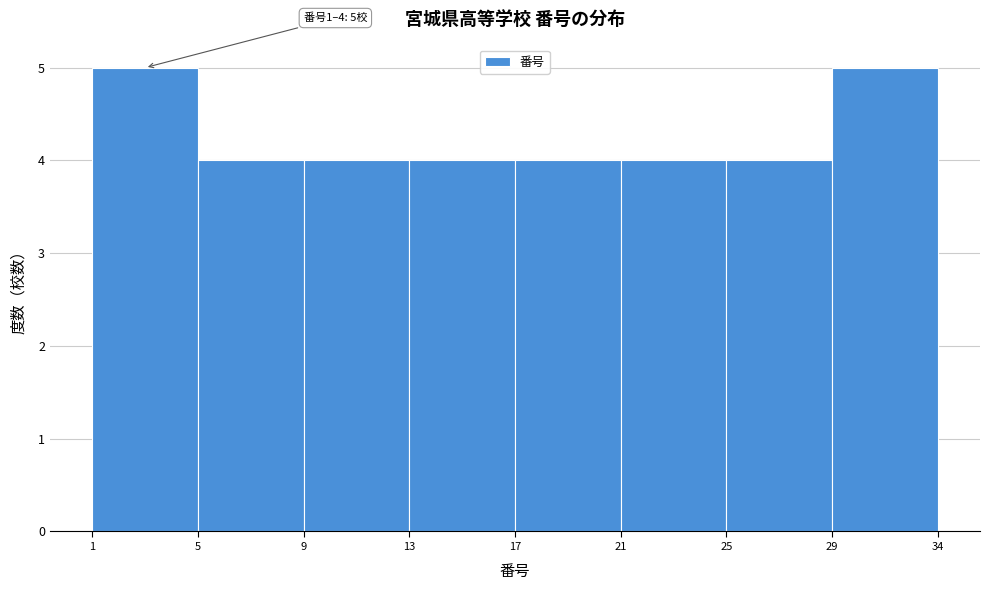

Reading right to left, extract all data points from this chart.

5	4	4	4	4	4	4	5